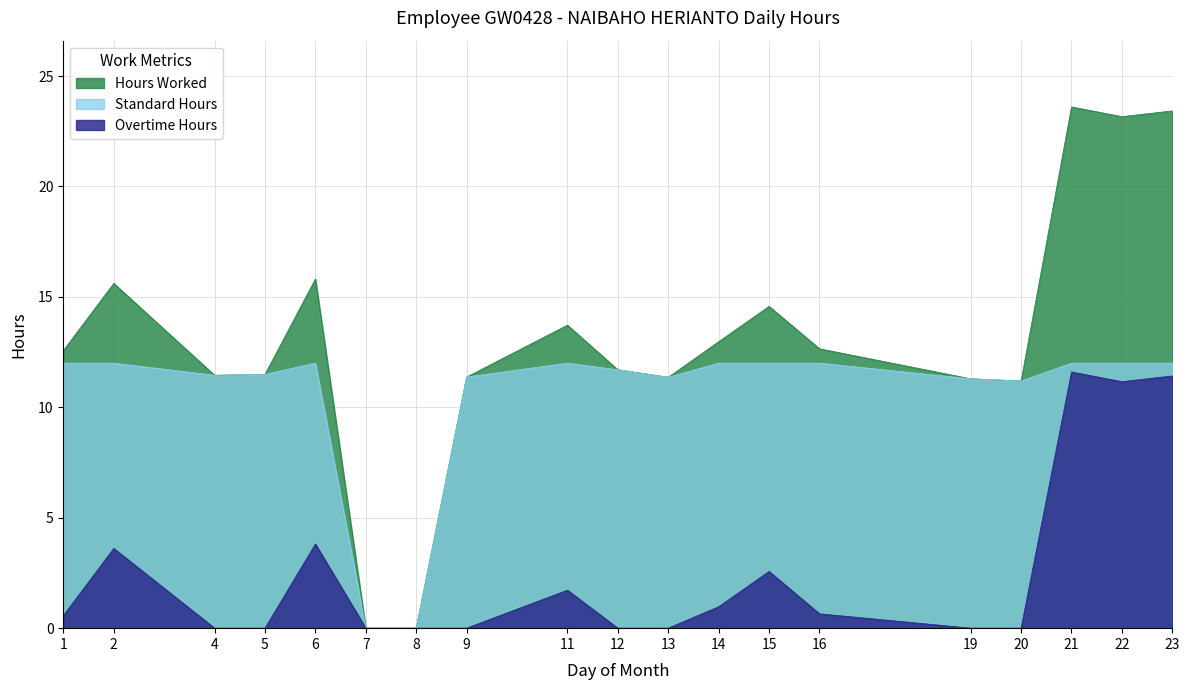

How many data points does each series have?

19